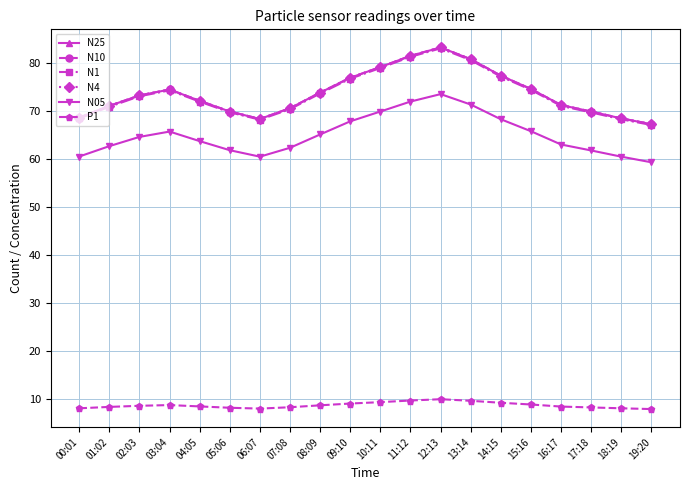

How many categories are shown in the chart?

20